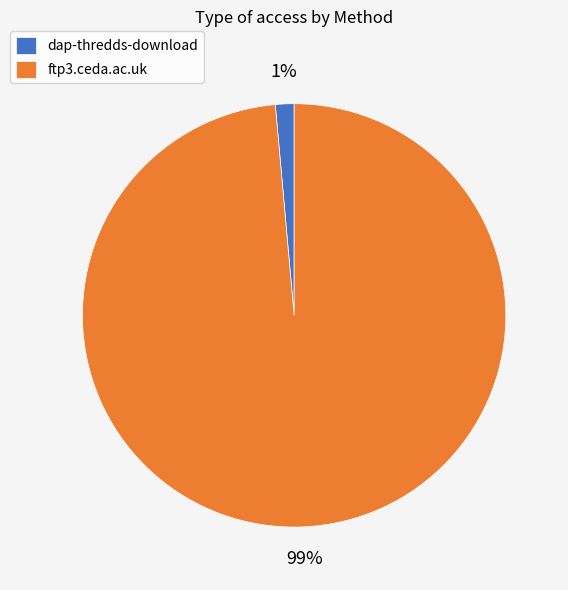

To the nearest percent, what is the average slice percentage?

50%